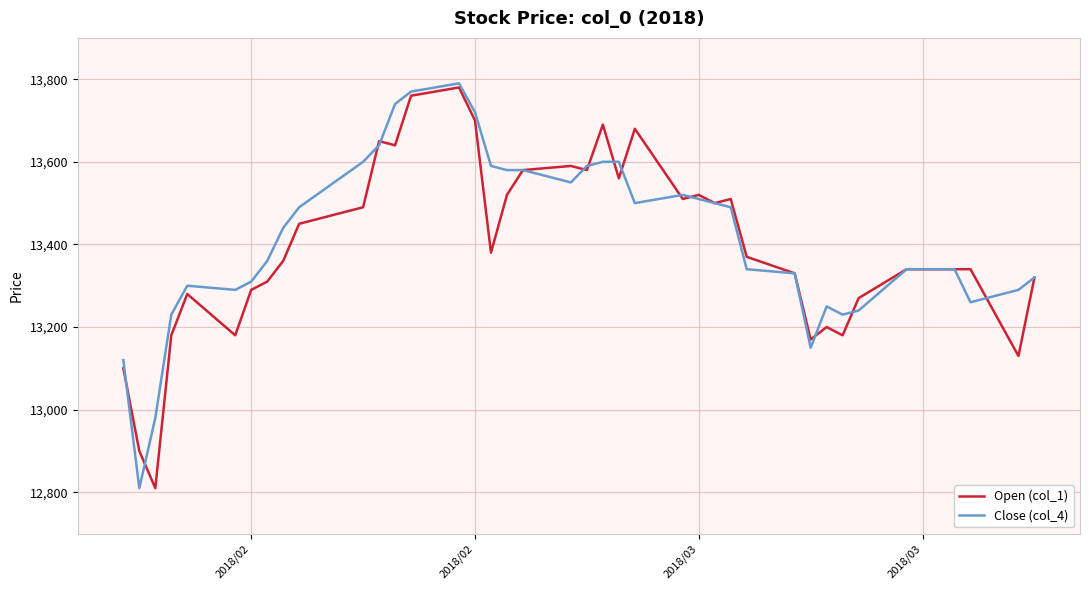

At how many categories does at least one series exceed 13236?

34